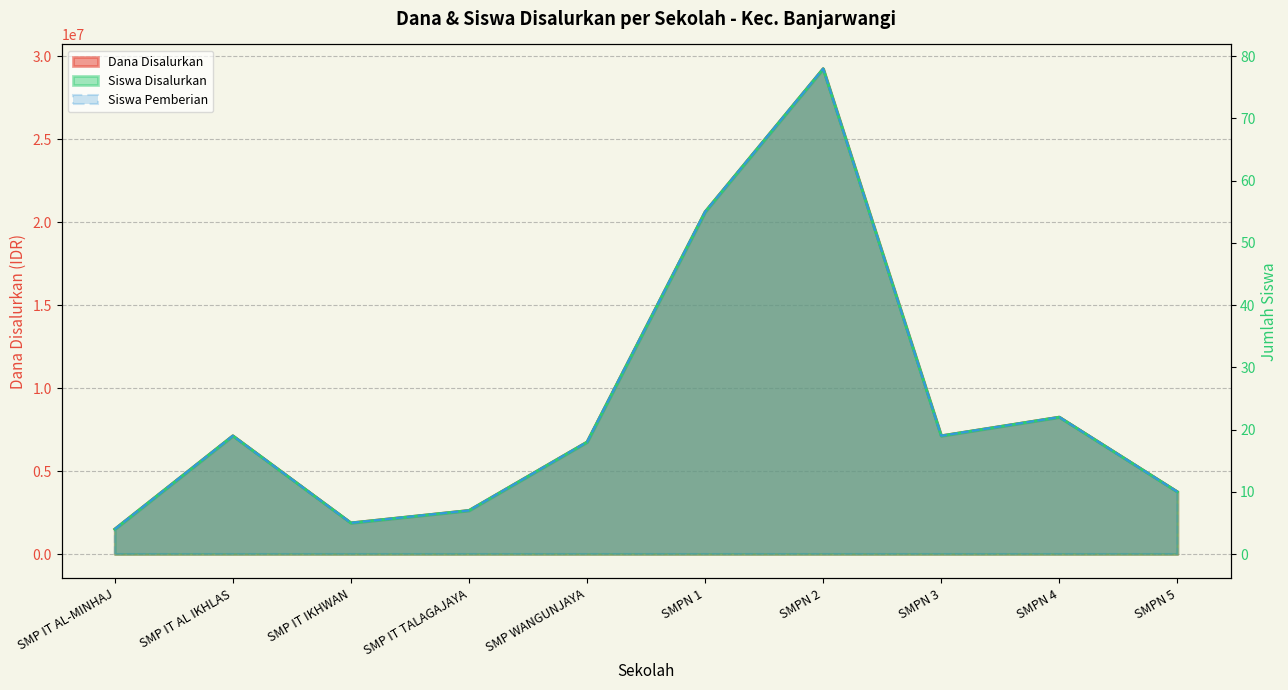

What is the value of the Dana Disalurkan point at the 5th from the left?

6750000